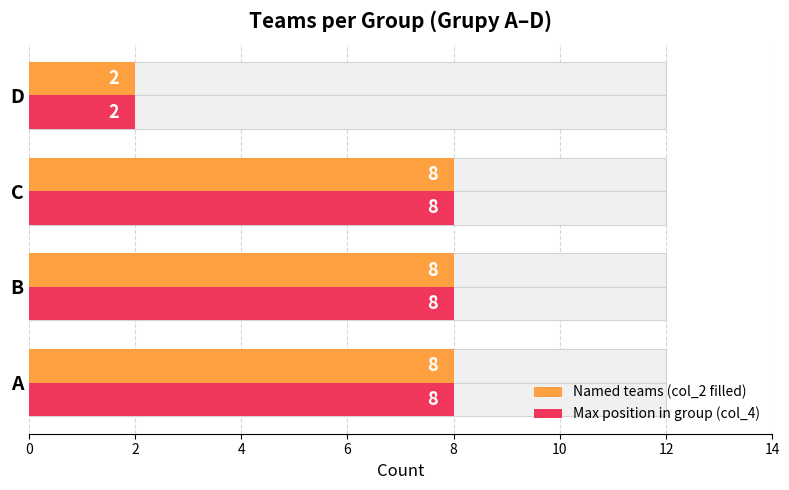

True or false: Named teams (col_2 filled) has a value of 3 at A.

False